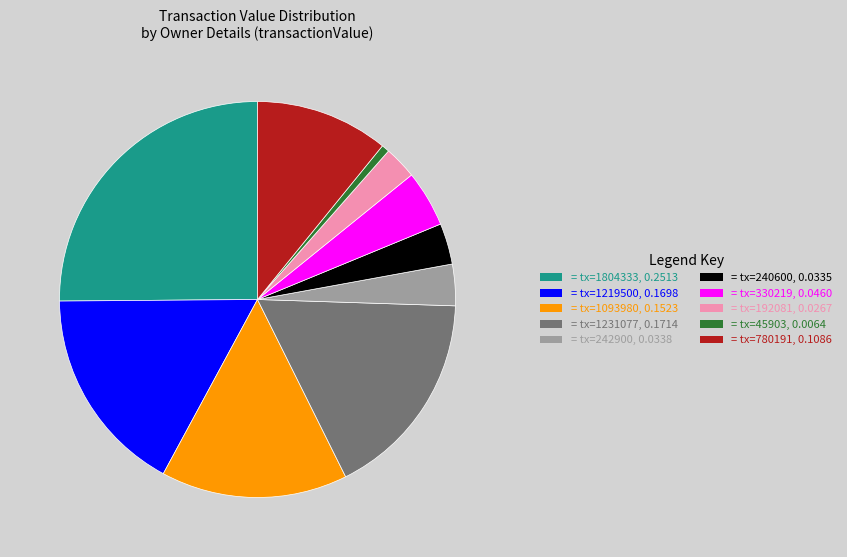

Is there any slice that represents more than half of the pie?

No